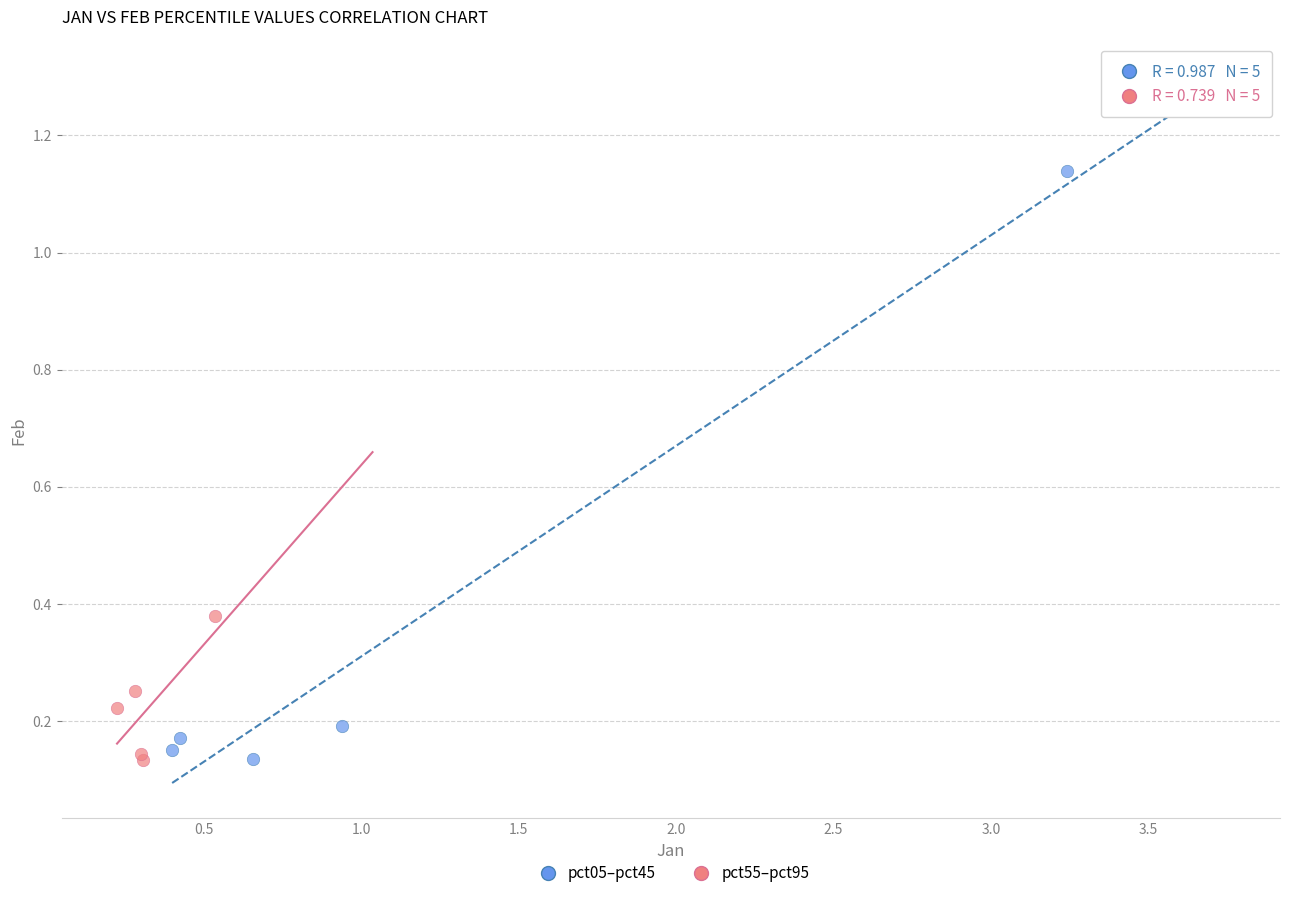

Which series has the widest spread of Y values?

pct05–pct45